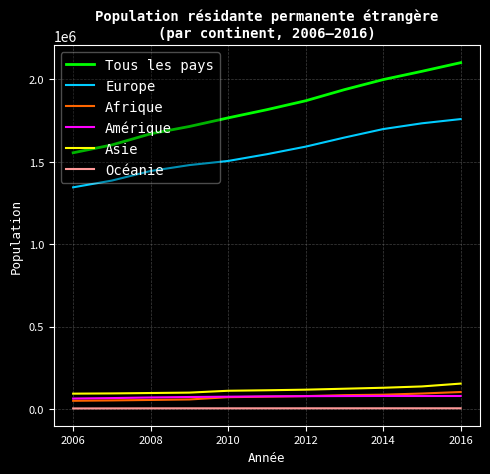

Which series has the largest total across all categories?

Tous les pays